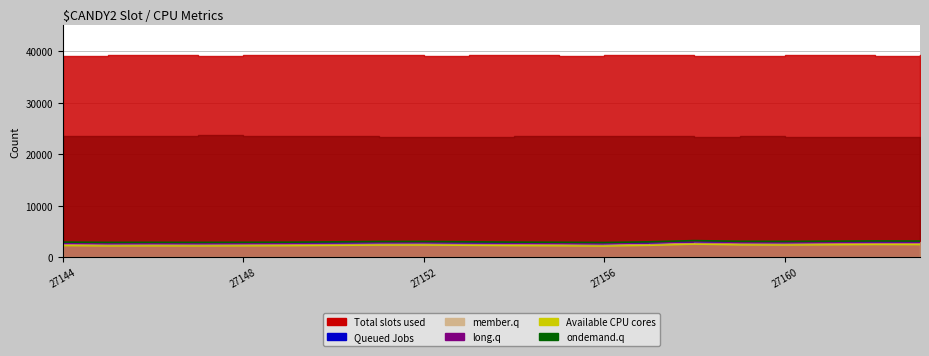

How many data points in long.q are above 2815?

9